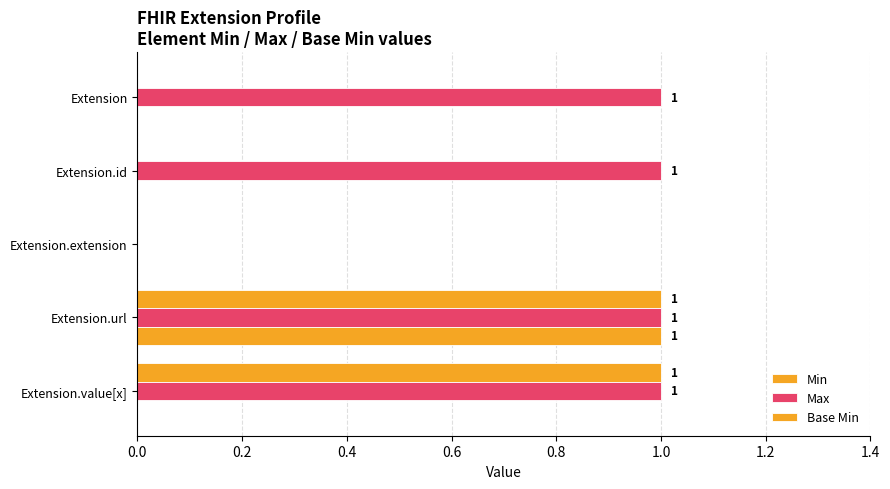

Count the number of categories in the chart.

5